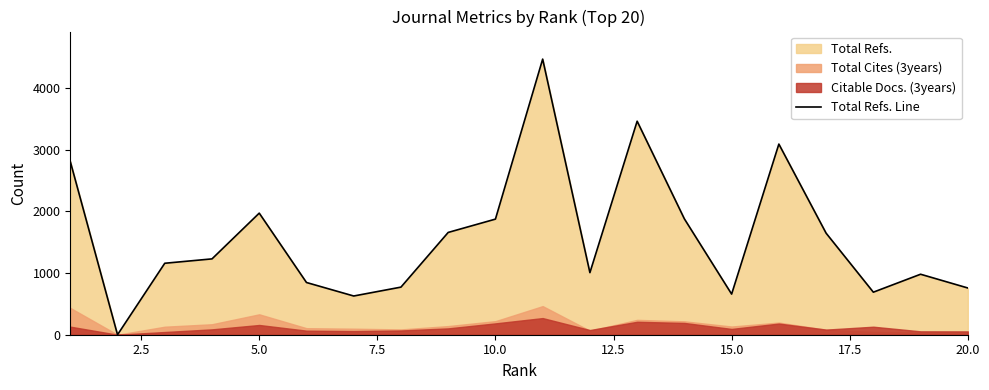

What is the difference between the maximum and minimum values?

4470